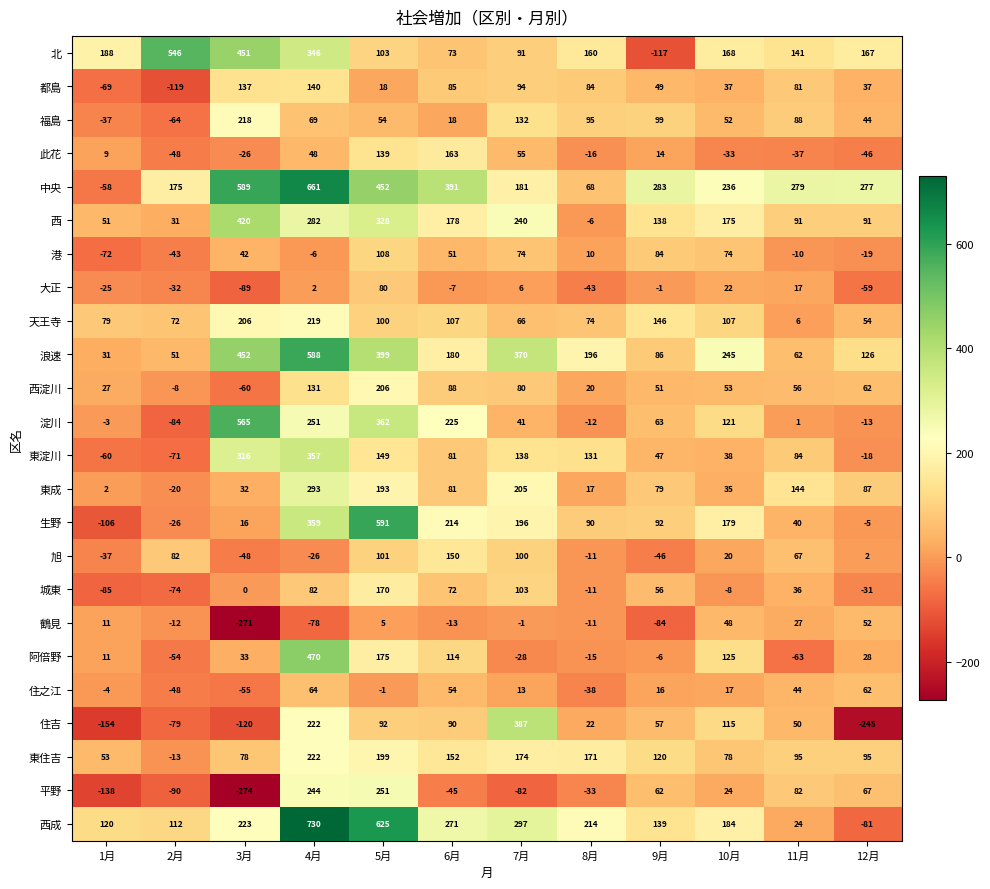

What is the total value across all series at 4月?

5670